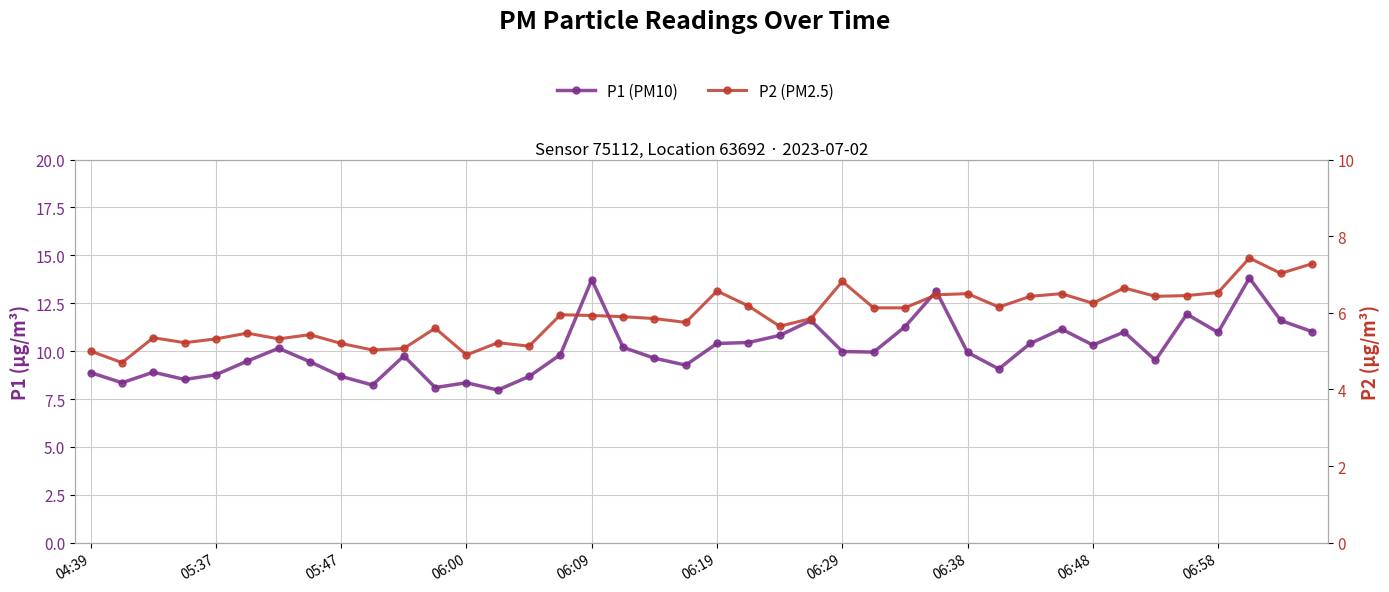

Reading left to right, list all the values displayed in this chart.

P1 (PM10): 8.9	8.3	8.9	8.5	8.8	9.5	10.2	9.4	8.7	8.2	9.8	8.1	8.3	8.0	8.7	9.8	13.7	10.2	9.6	9.3	10.4	10.4	10.8	11.6	10.0	9.9	11.3	13.1	9.9	9.1	10.4	11.2	10.3	11.0	9.5	11.9	11.0	13.8	11.6	11.0
P2 (PM2.5): 5.0	4.7	5.3	5.2	5.3	5.5	5.3	5.4	5.2	5.0	5.1	5.6	4.9	5.2	5.1	6.0	5.9	5.9	5.8	5.8	6.6	6.2	5.7	5.8	6.8	6.1	6.1	6.5	6.5	6.2	6.4	6.5	6.2	6.7	6.4	6.5	6.5	7.4	7.0	7.3